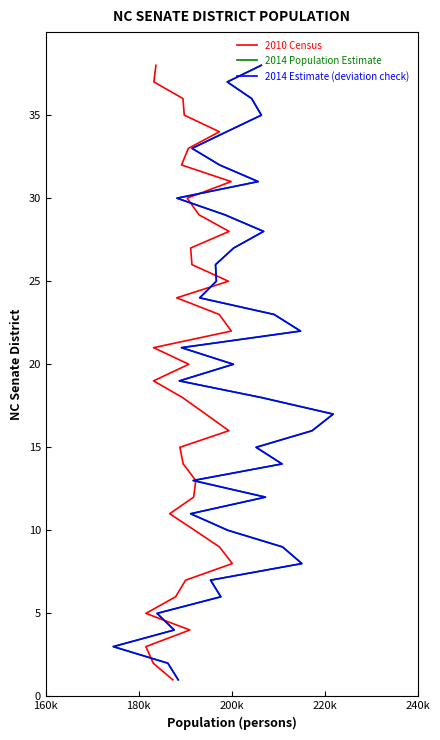

True or false: 2014 Population Estimate has more than 0 points higher than both neighbors.

False